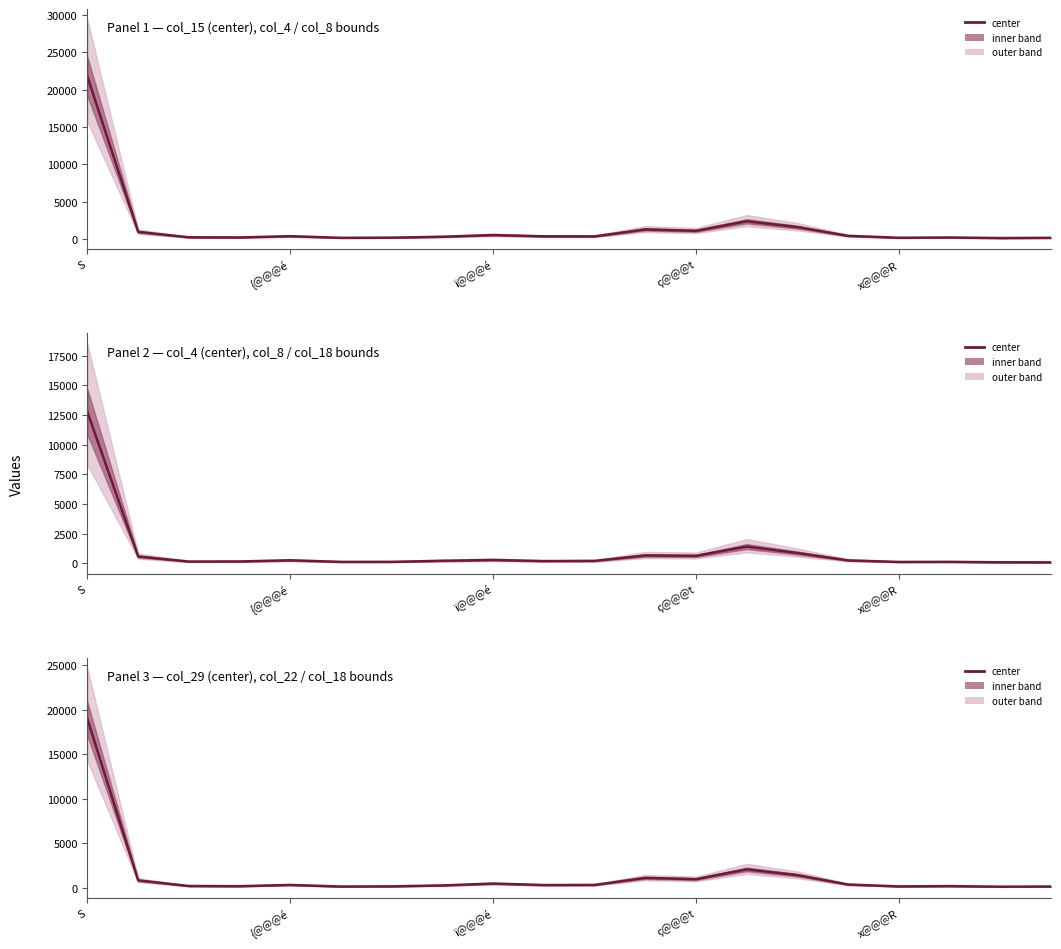

At which category does the chart reach its minimum across all series?

18